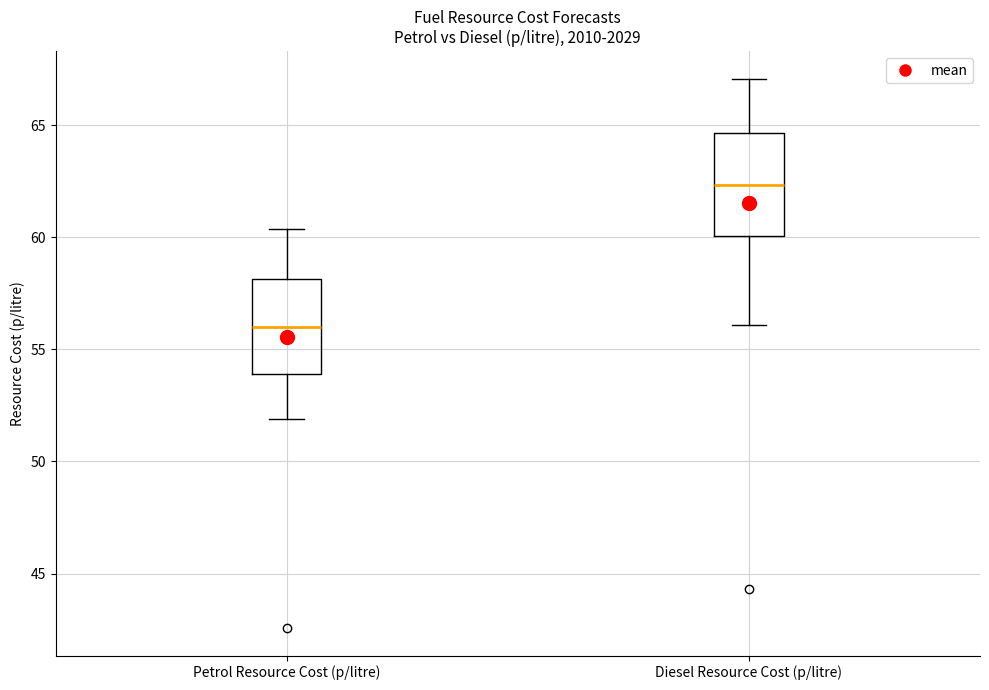

Reading left to right, transcribe this box plot: for each box, give where its median line is, the range the box spans, and where its two whiskers end, as read against the y-axis. The values are not printed on the chart, so give them approximately, as read against the axis.

Petrol Resource Cost (p/litre): median 56.0, box 54.0 to 58.0, whiskers 52.0 to 60.5
Diesel Resource Cost (p/litre): median 62.5, box 60.0 to 64.5, whiskers 56.0 to 67.0